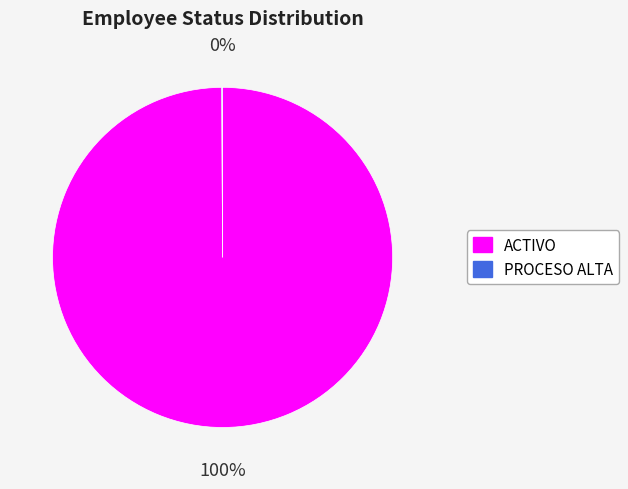

To the nearest percent, what percentage of the pie is ACTIVO?

100%